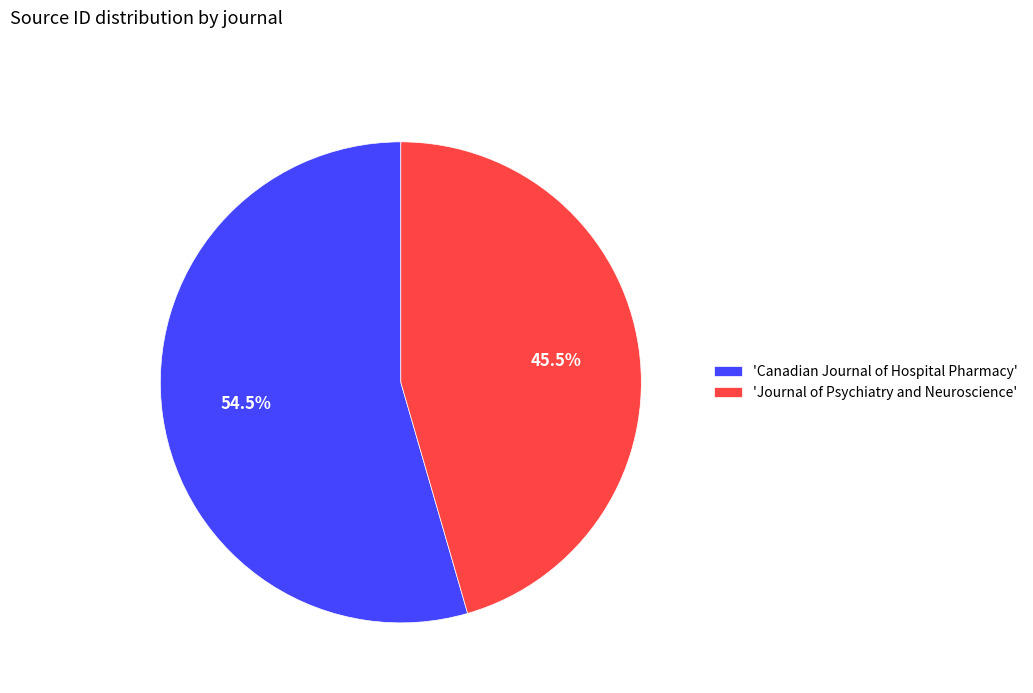

Approximately how many times larger is the value at 'Canadian Journal of Hospital Pharmacy' compared to 'Journal of Psychiatry and Neuroscience'?

1.2